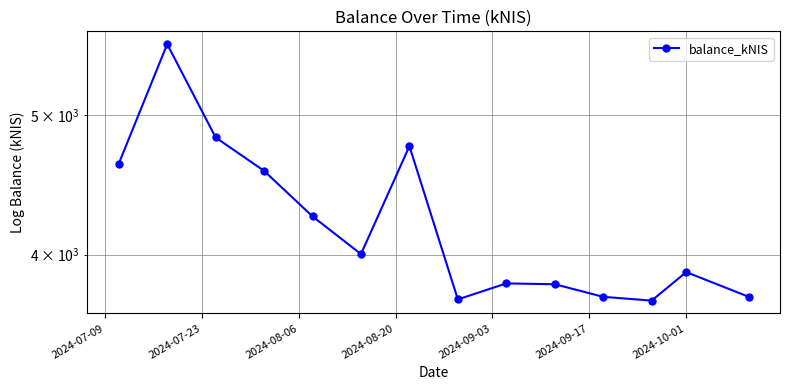

Is it true that the value at 2024-08-06 is 7265.4?

False